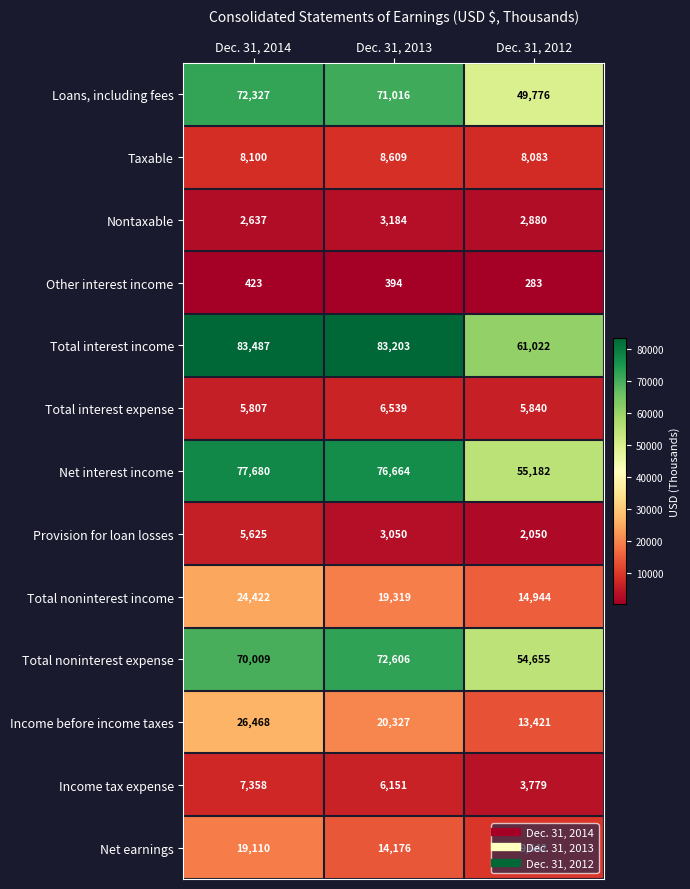

What is the maximum value shown in the chart?

83487